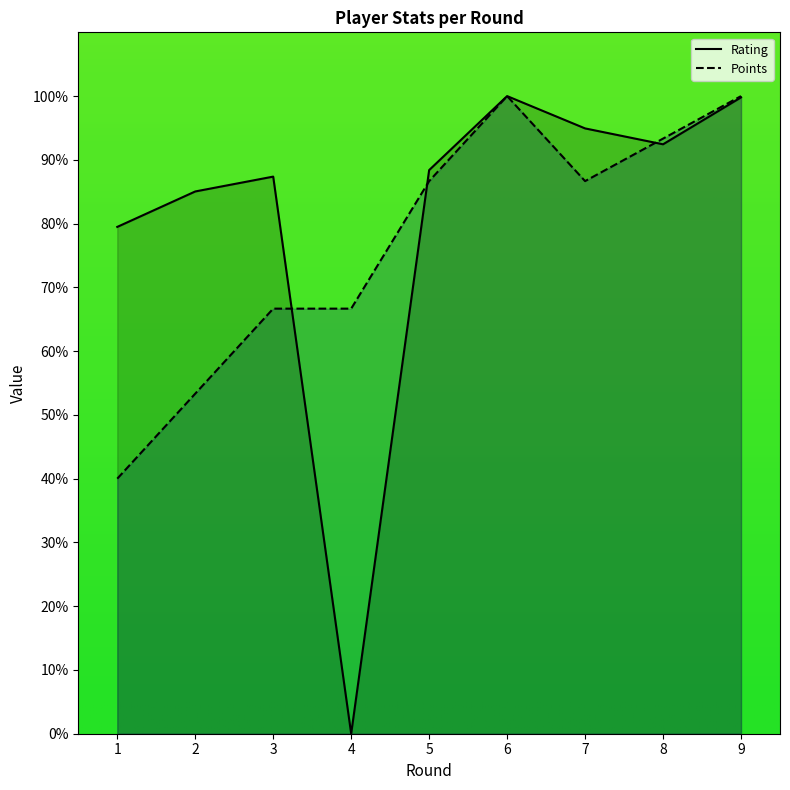

Reading left to right, extract all data points from this chart.

Rating: 1=79.5	2=85.0	3=87.4	4=0.0	5=88.4	6=100.0	7=94.9	8=92.4	9=99.8
Points: 1=40.0	2=53.3	3=66.7	4=66.7	5=86.7	6=100.0	7=86.7	8=93.3	9=100.0